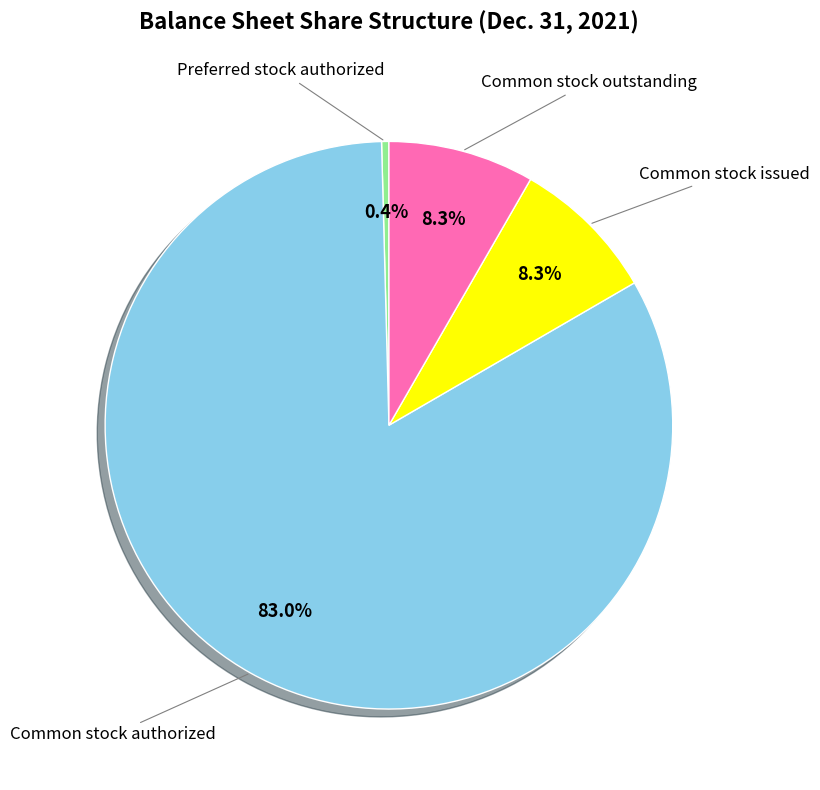

Does any single category account for the majority?

Yes